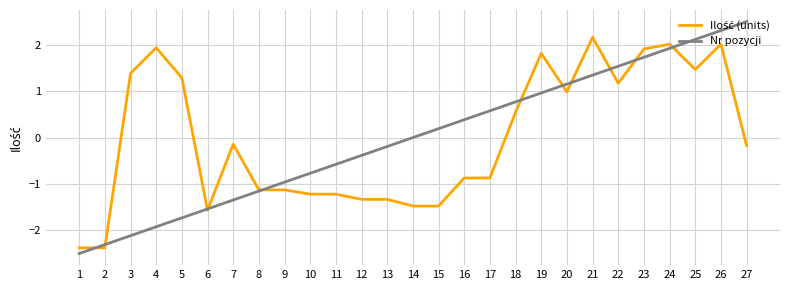

Rank the categories by Nr pozycji value from lowest to highest.

1, 2, 3, 4, 5, 6, 7, 8, 9, 10, 11, 12, 13, 14, 15, 16, 17, 18, 19, 20, 21, 22, 23, 24, 25, 26, 27